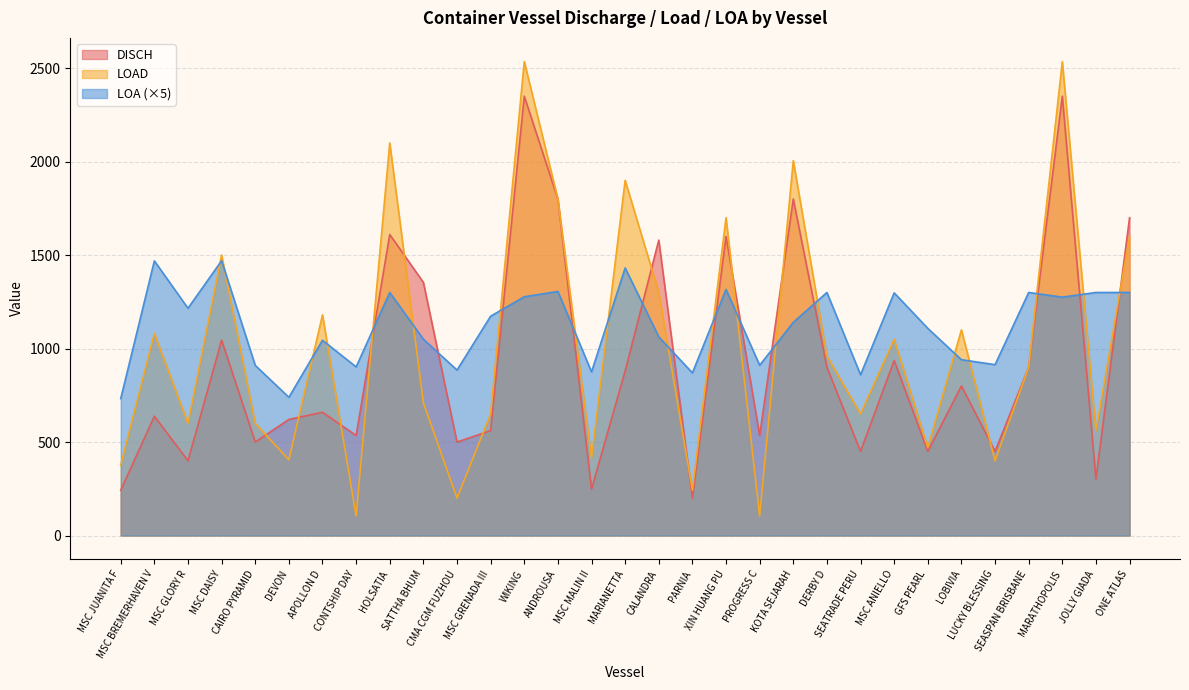

Between which two adjacent categories do DISCH and LOA first intersect?

CONTSHIP DAY and HOLSATIA